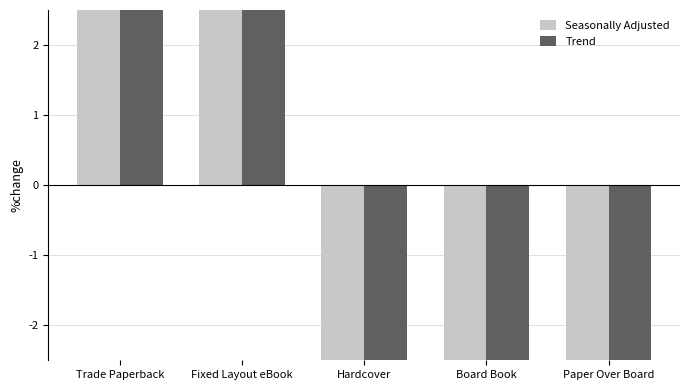

Is it true that Trend equals -103.0 at Paper Over Board?

False